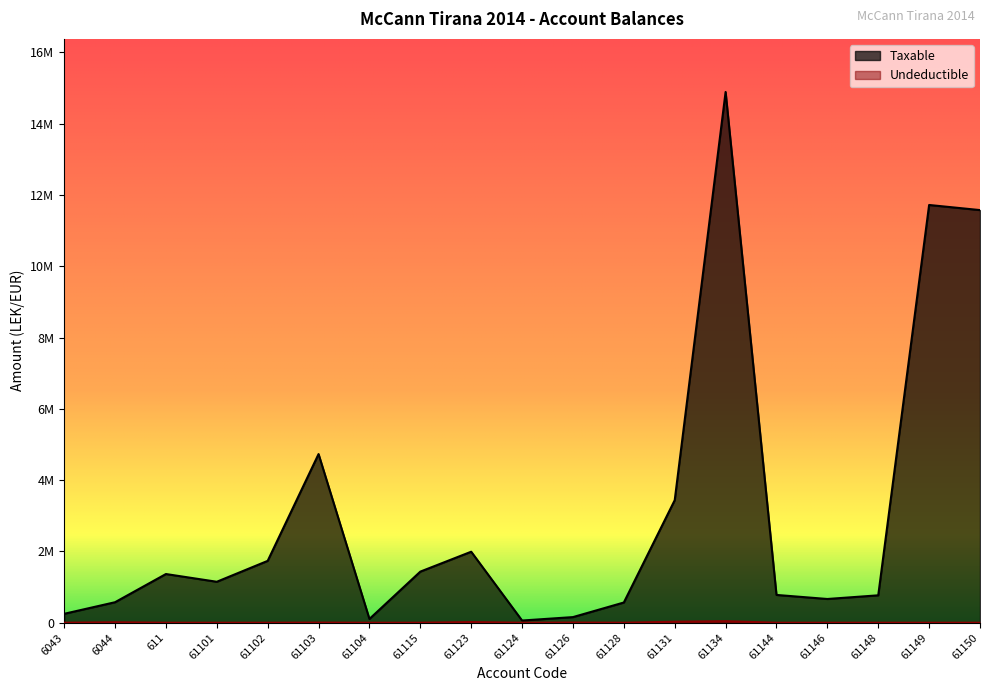

True or false: Undeductible and Taxable intersect in this chart.

False